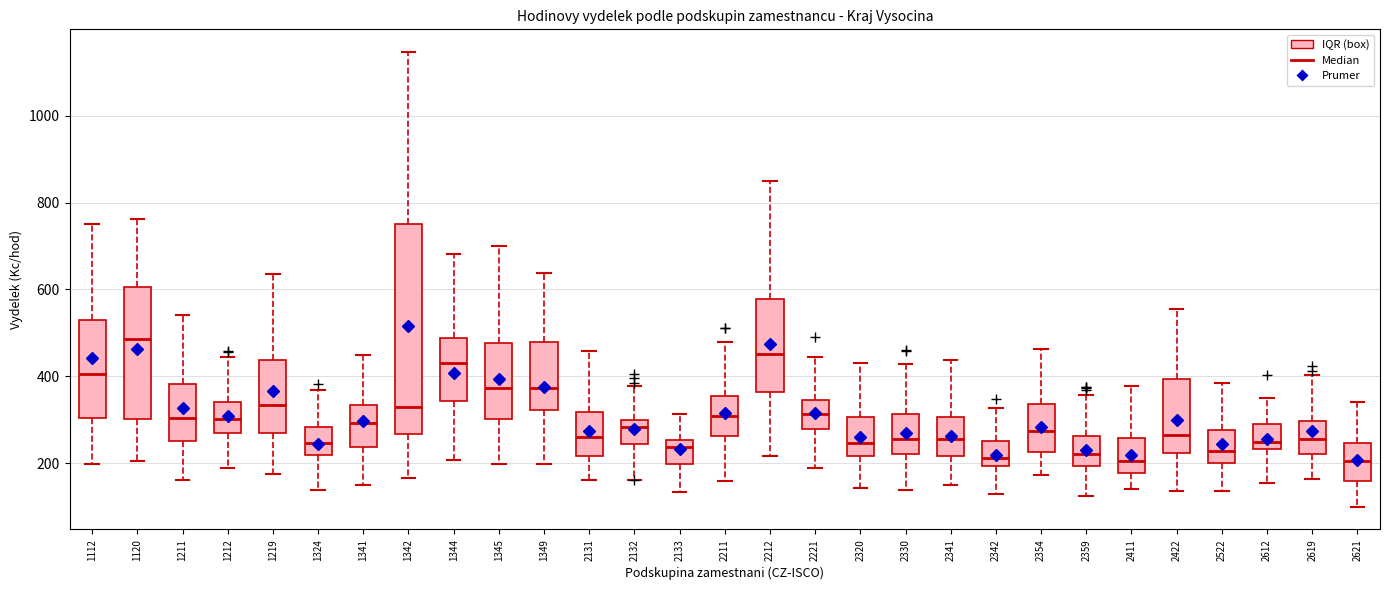

Which box's median line is the highest?

1120